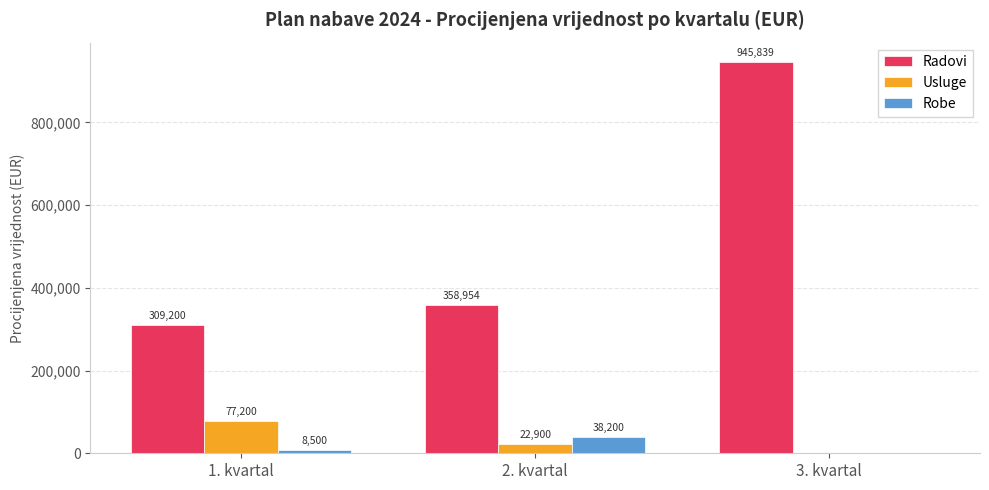

What is the sum of all Radovi values?

1613992.6